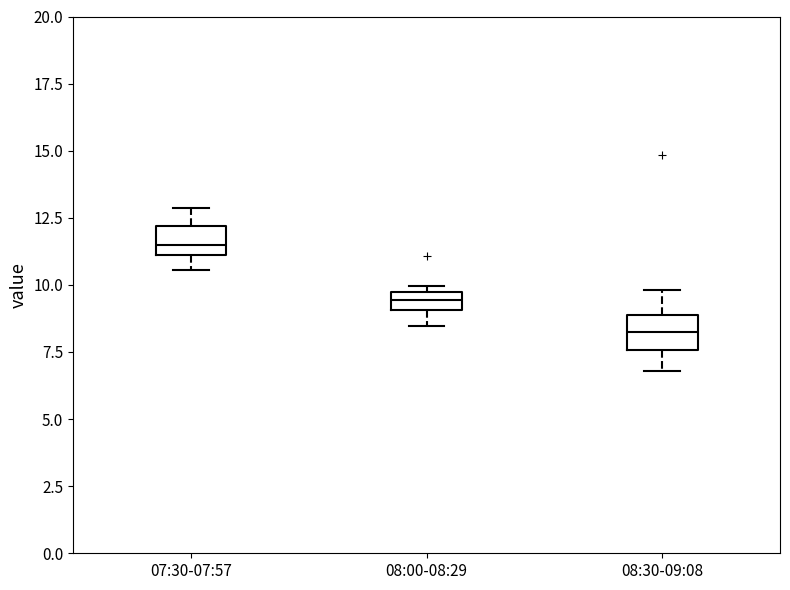

Which box's median line is the lowest?

08:30-09:08